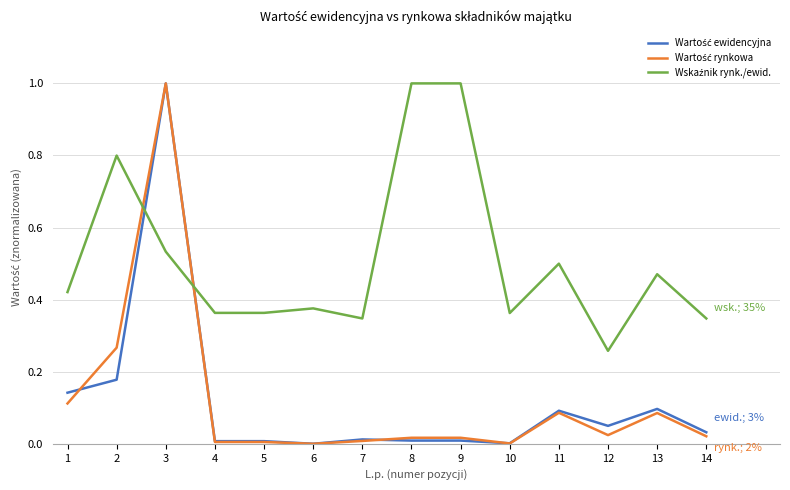

At which category is the sum across all series the highest?

3